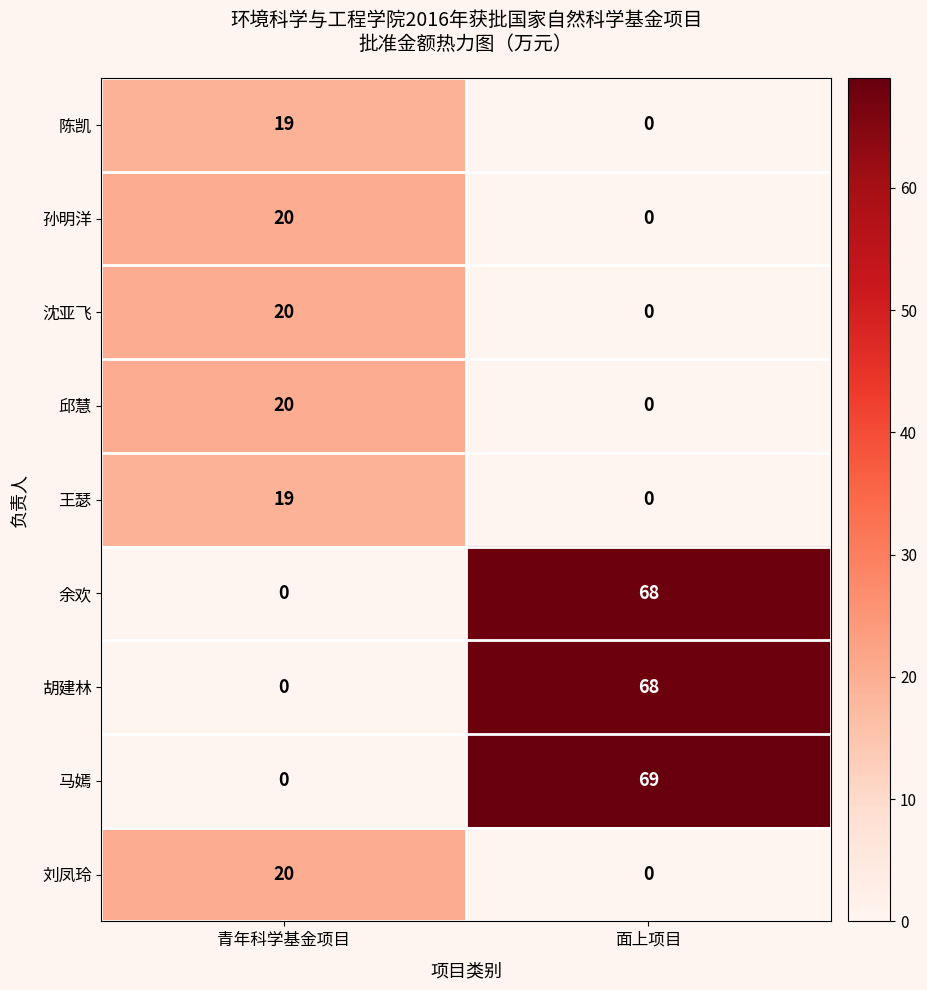

Which series has the widest spread of values?

马嫣